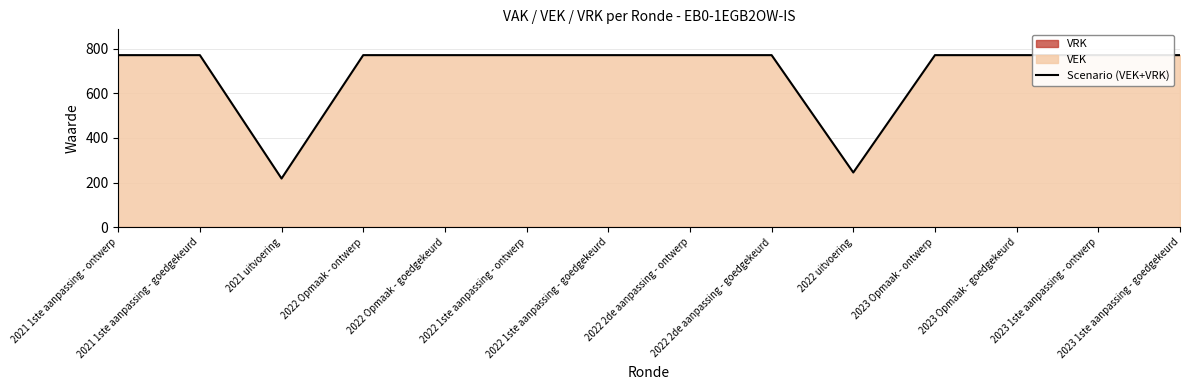

What is the minimum value shown in the chart?

218